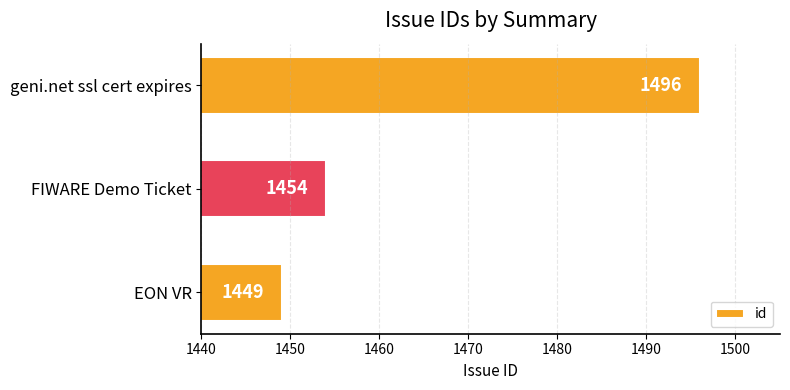

What is the approximate value at geni.net ssl cert expires, to the nearest 10?

1500